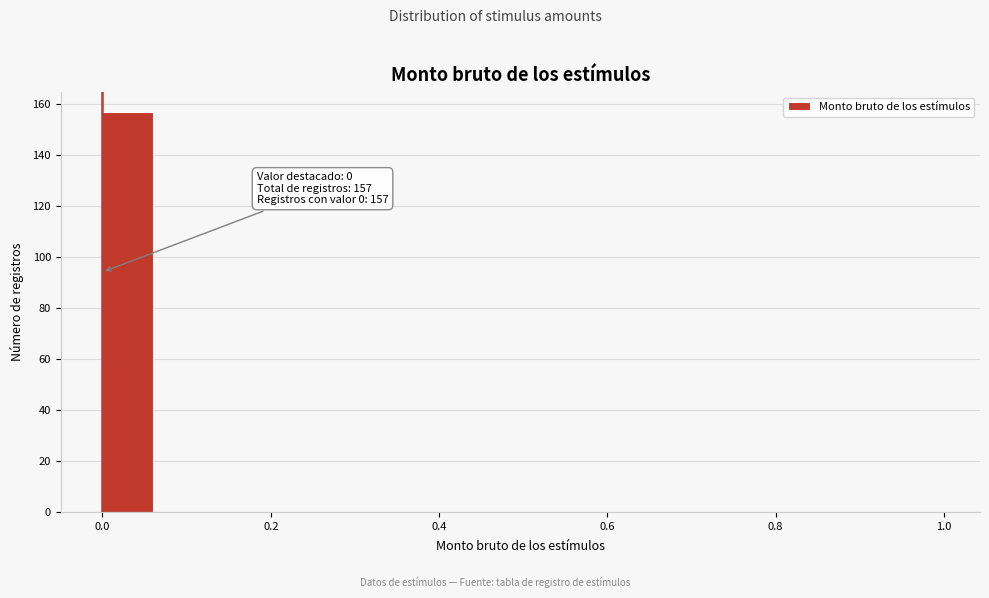

Around what value on the x-axis is the tallest bar? Give the approximate position of its centre, as read against the axis.

0.04